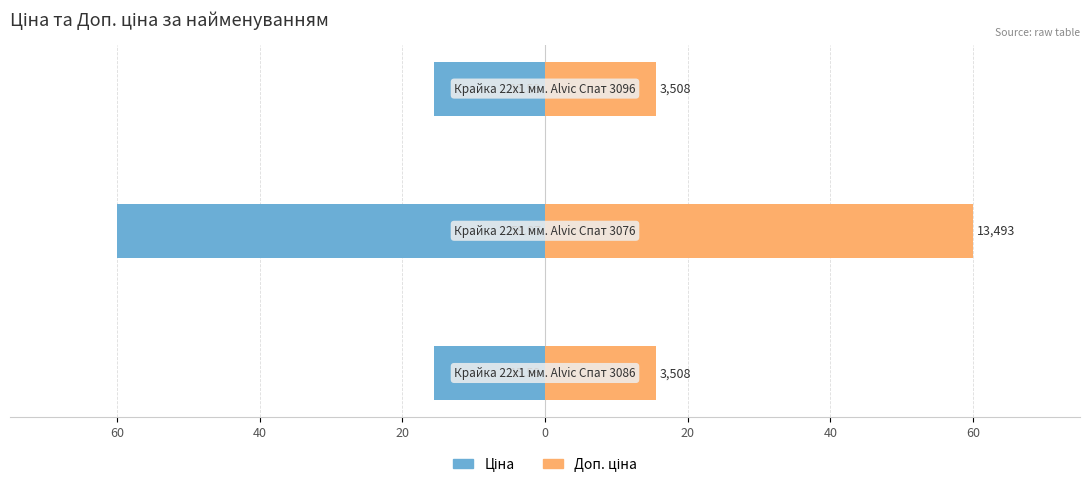

Rank the series by their maximum value, from highest to lowest.

Доп. ціна, Ціна